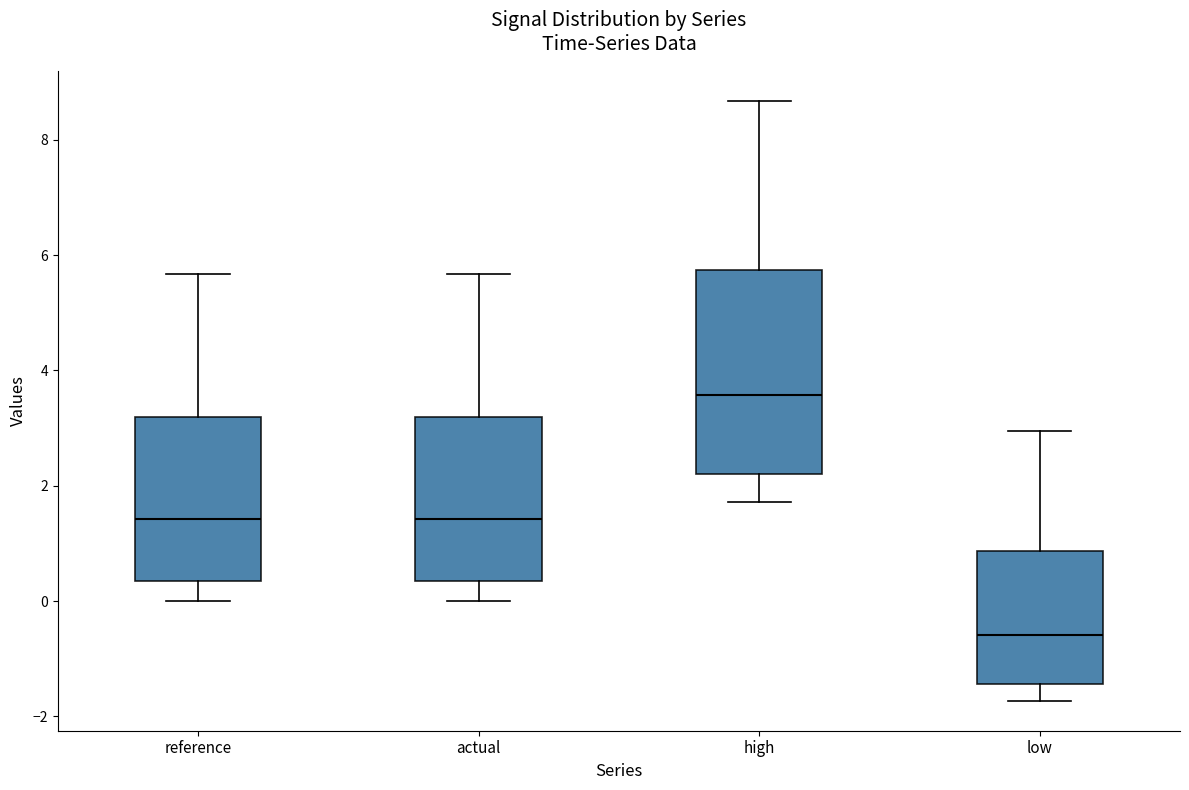

Where does the upper whisker of the box for high end on the y-axis? The values are not printed on the chart, so give them approximately, as read against the axis.

8.6